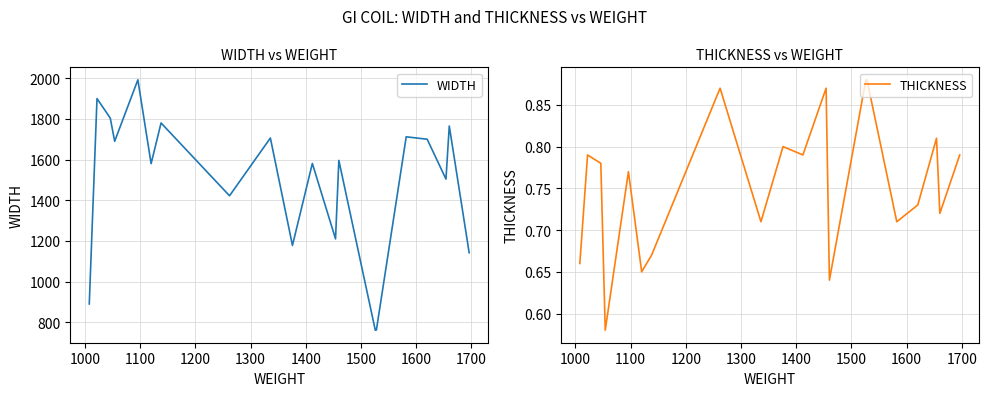

Count the THICKNESS values in the range 0 to 1.

20